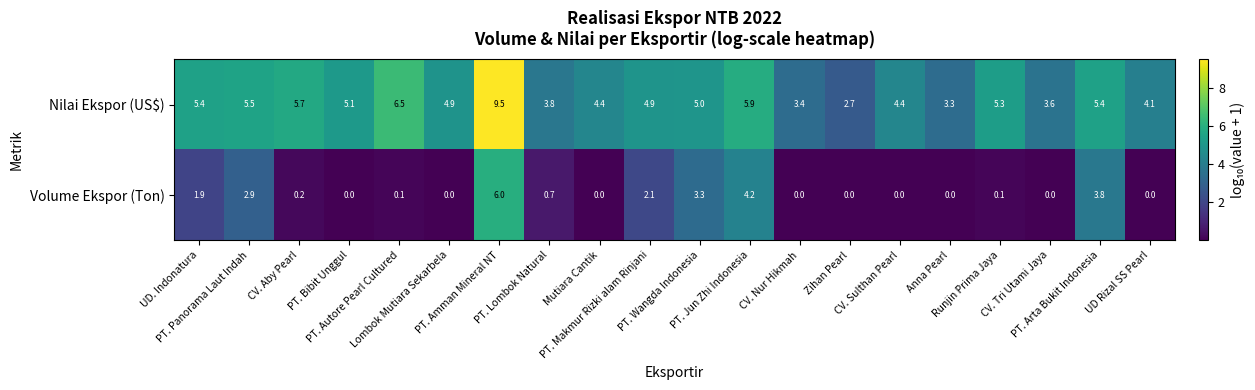

What is the difference between the maximum and minimum values in the Nilai Ekspor (US$) series?

6.8